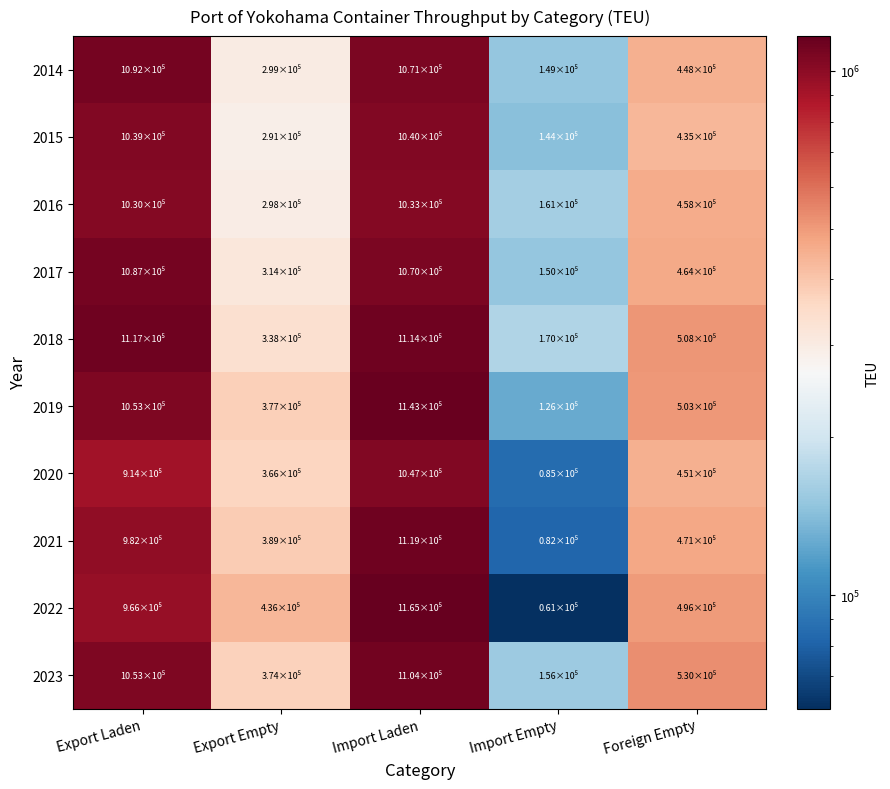

At which category is the sum across all series the highest?

Import Laden